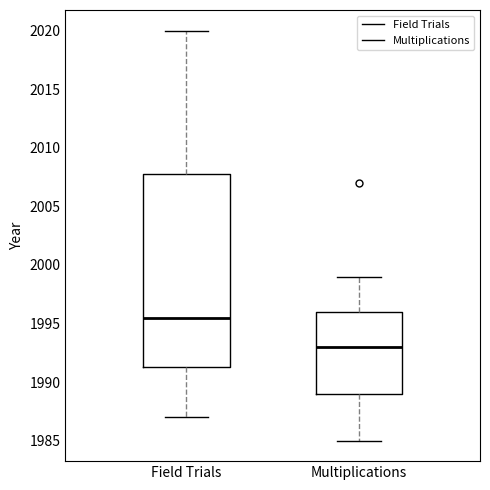

Which box is the tallest, from its lower edge to its upper edge?

Field Trials